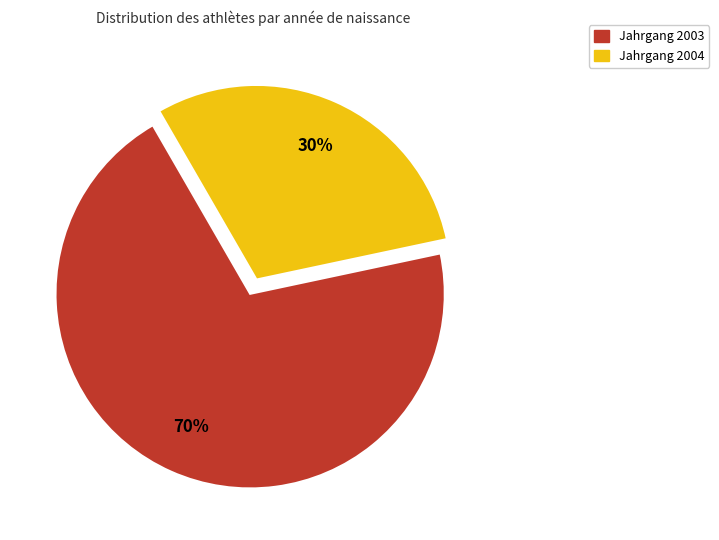

To the nearest percent, what is the difference between the largest and smallest slice percentages?

40%